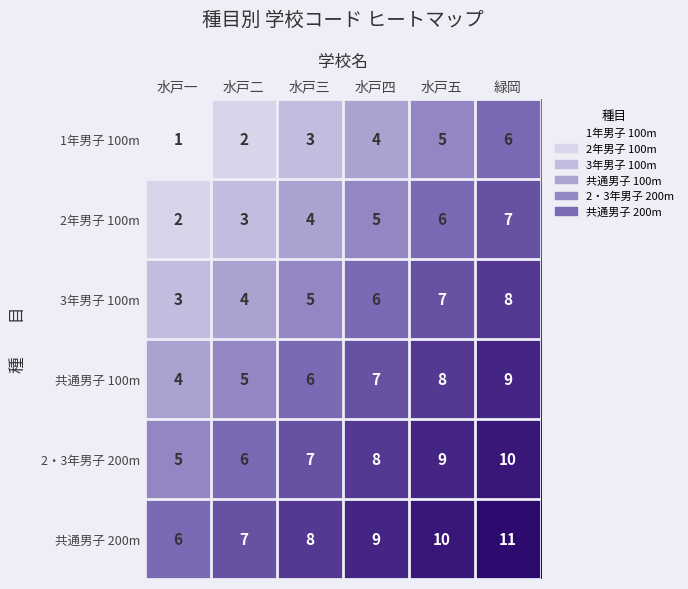

What is the spread (max minus min) of values at 水戸二?

5